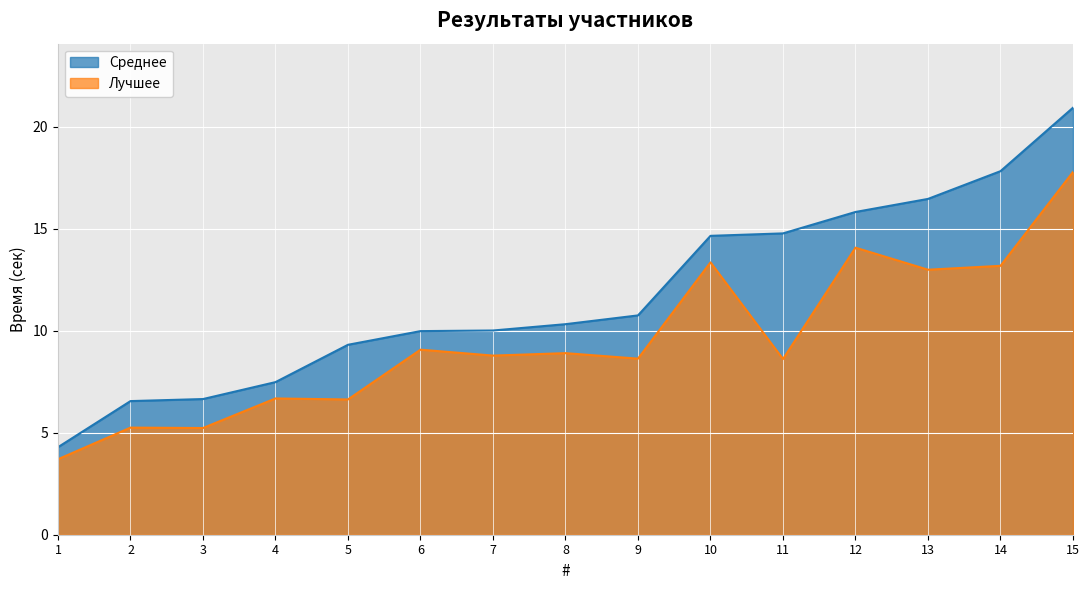

What is the total value across all series at 11?

23.4